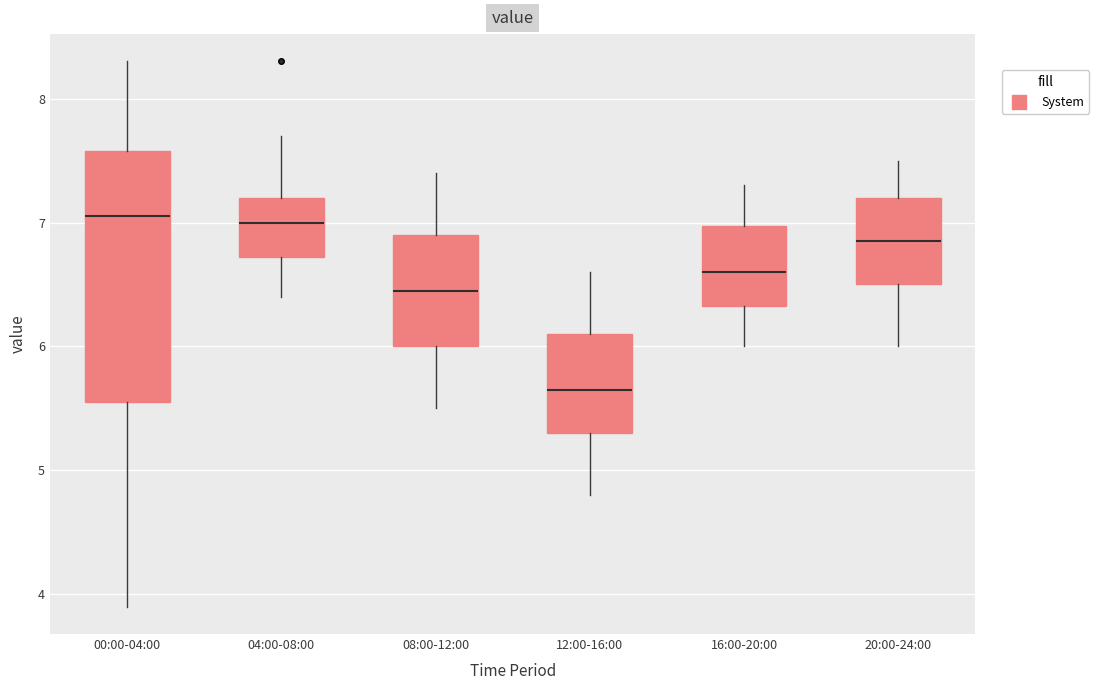

Reading left to right, transcribe this box plot: for each box, give where its median line is, the range the box spans, and where its two whiskers end, as read against the y-axis. The values are not printed on the chart, so give them approximately, as read against the axis.

00:00-04:00: median 7.1, box 5.6 to 7.6, whiskers 3.9 to 8.3
04:00-08:00: median 7.0, box 6.7 to 7.2, whiskers 6.4 to 7.7
08:00-12:00: median 6.5, box 6.0 to 6.9, whiskers 5.5 to 7.4
12:00-16:00: median 5.7, box 5.3 to 6.1, whiskers 4.8 to 6.6
16:00-20:00: median 6.6, box 6.3 to 7.0, whiskers 6.0 to 7.3
20:00-24:00: median 6.9, box 6.5 to 7.2, whiskers 6.0 to 7.5